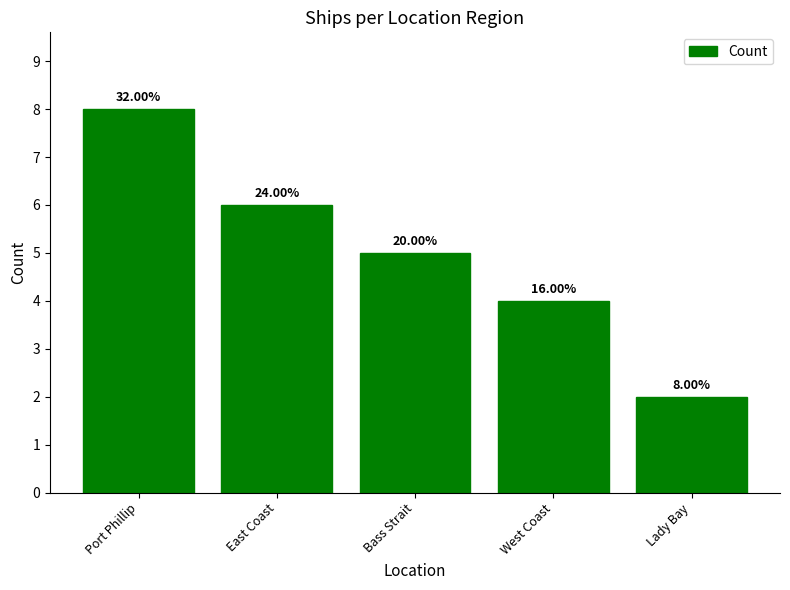

List the labels in order of value, largest first.

Port Phillip, East Coast, Bass Strait, West Coast, Lady Bay